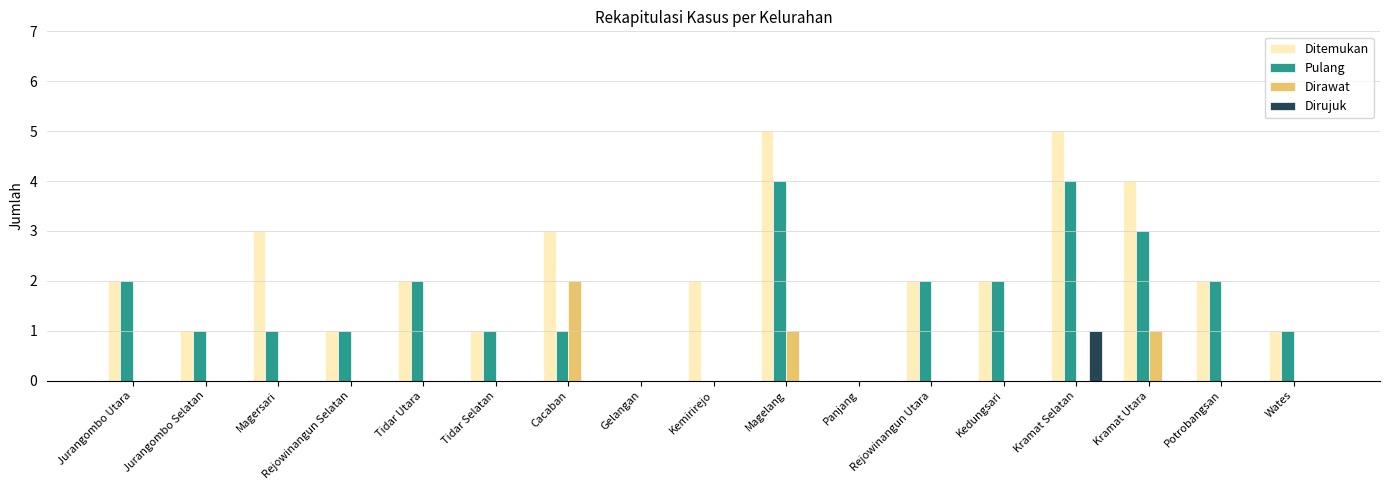

Reading left to right, extract all data points from this chart.

Ditemukan: 2	1	3	1	2	1	3	0	2	5	0	2	2	5	4	2	1
Pulang: 2	1	1	1	2	1	1	0	0	4	0	2	2	4	3	2	1
Dirawat: 0	0	0	0	0	0	2	0	0	1	0	0	0	0	1	0	0
Dirujuk: 0	0	0	0	0	0	0	0	0	0	0	0	0	1	0	0	0